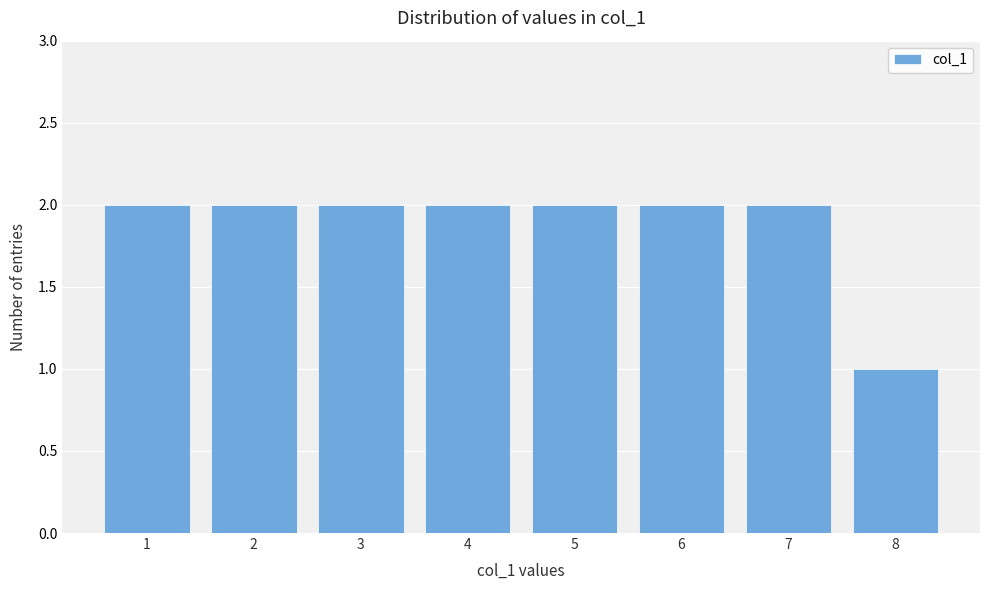

Reading left to right, what are all the values shown in this chart?

1=2	2=2	3=2	4=2	5=2	6=2	7=2	8=1